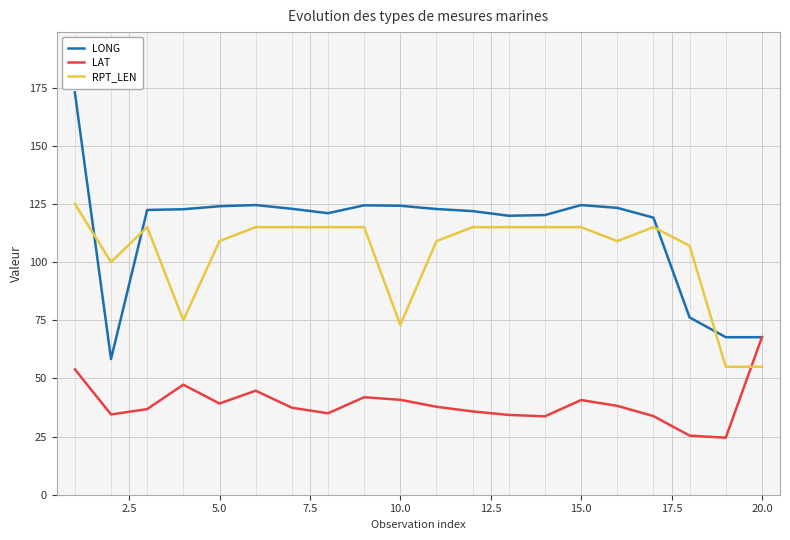

How many intersections are there between RPT_LEN and LAT?

1